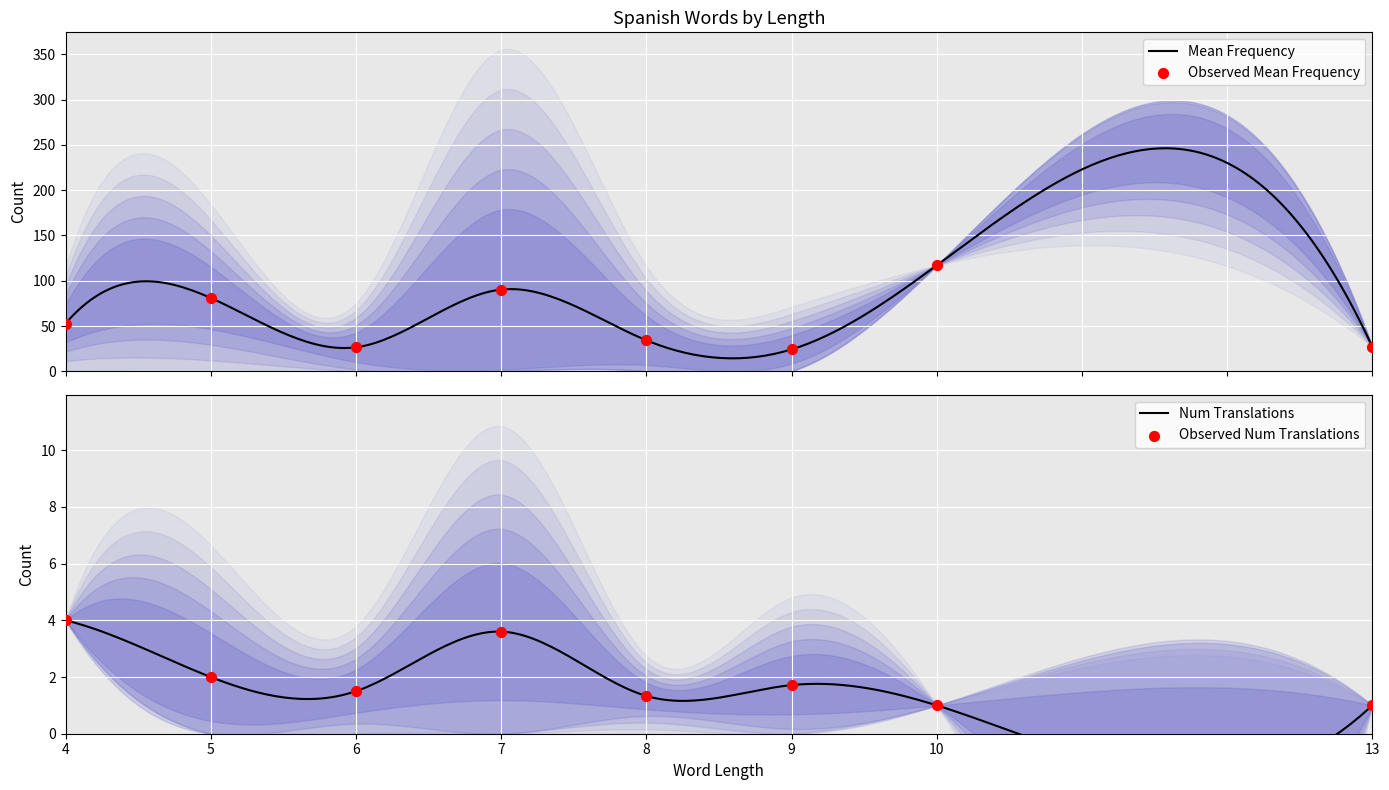

What is the lowest value of the Mean Frequency series?

14.3